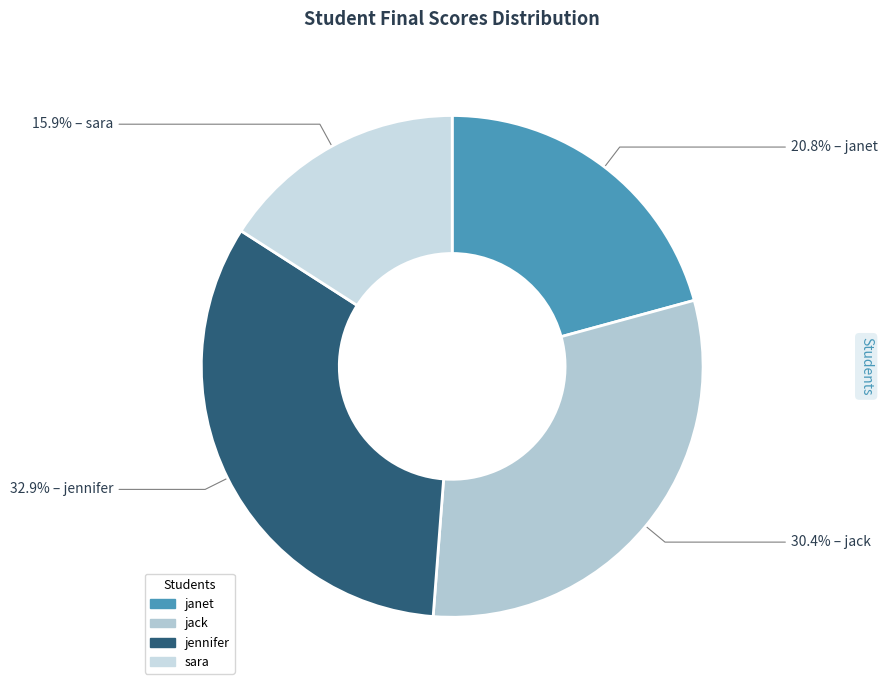

What is the smallest slice in the pie chart?

sara